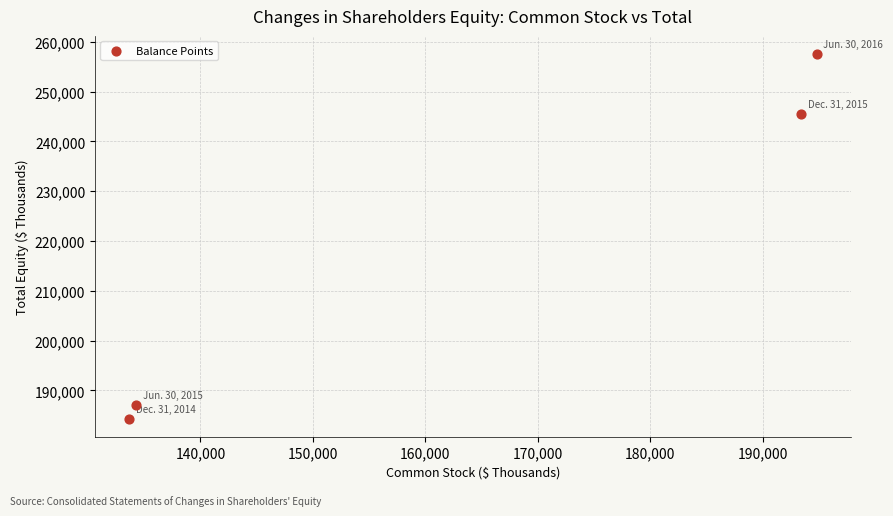

What is the range of X values (max minus min)?

61089